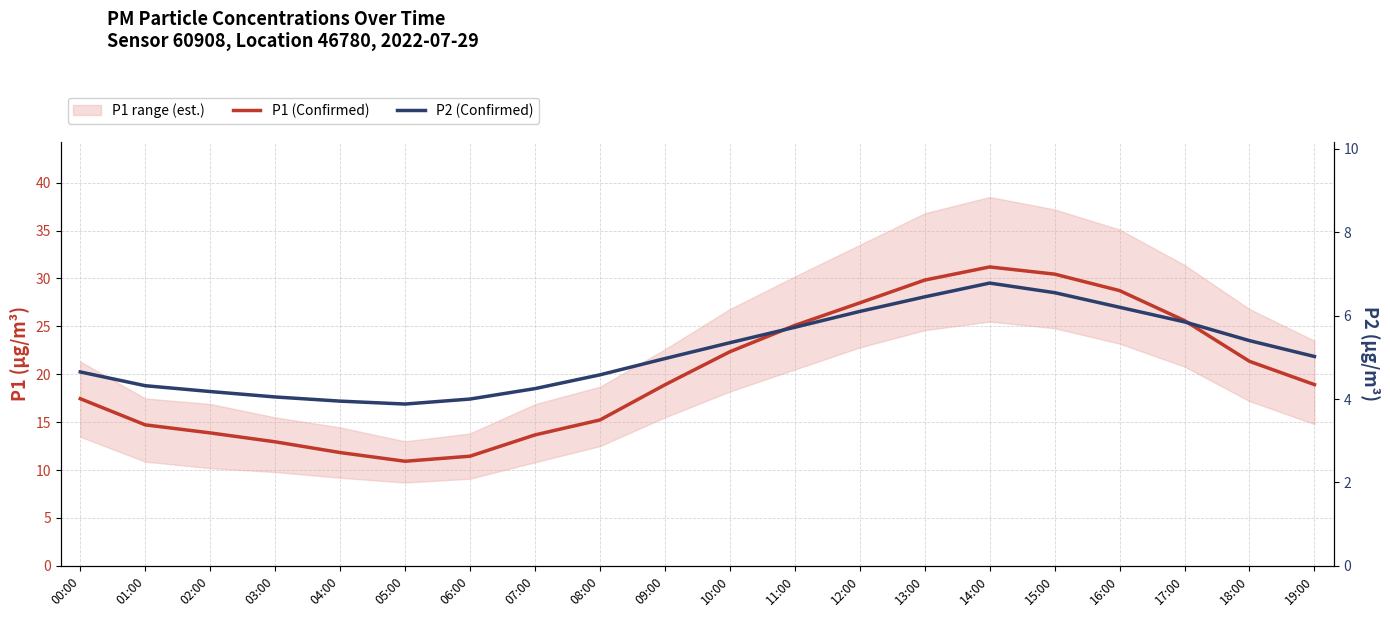

How many values in the P2 (Confirmed) series are below 5?

10